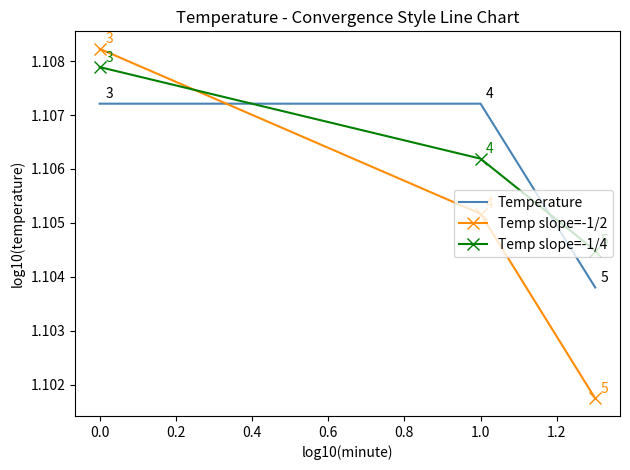

The Temp slope=-1/4 series shows 1.7 at 1.0. True or false?

False